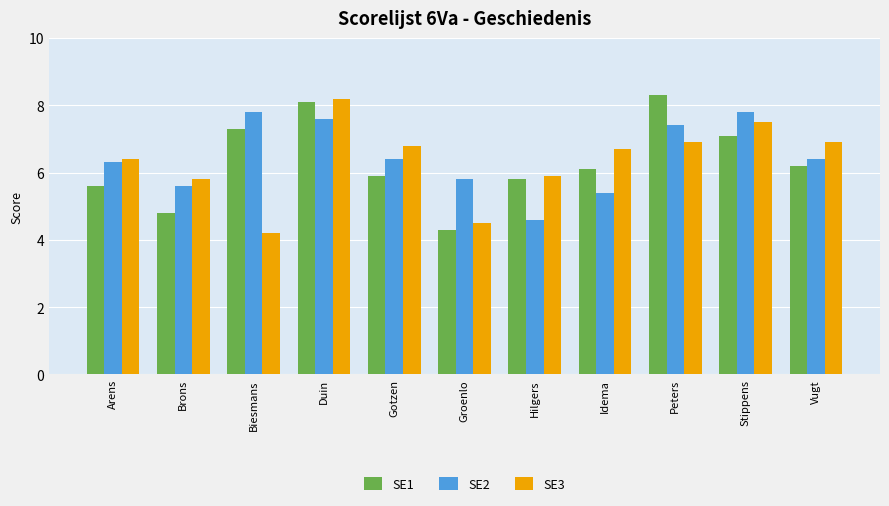

Is the value of SE1 at Biesmans greater than the value of SE2 at Biesmans?

No